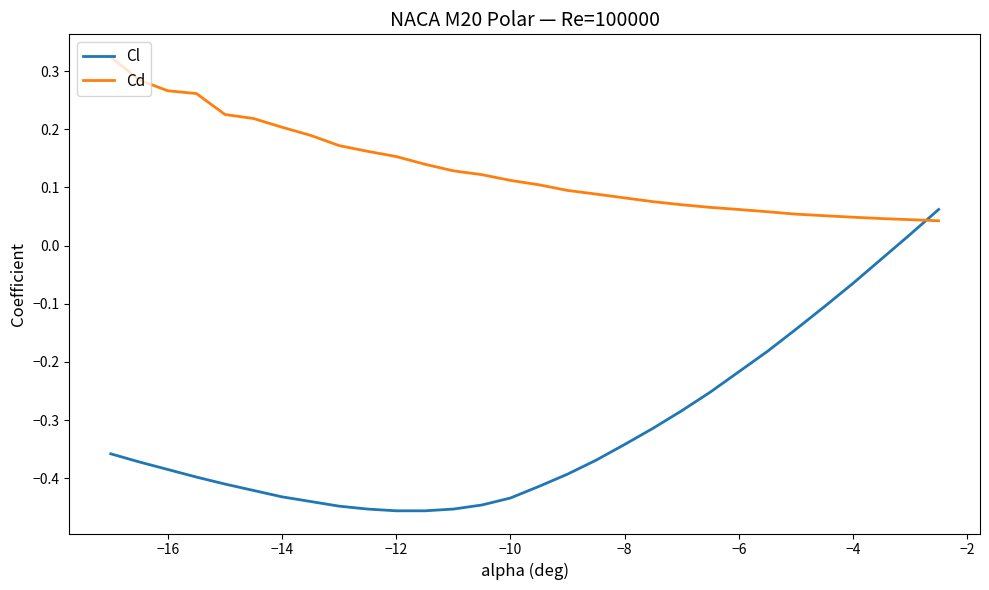

What is the difference between the maximum and minimum values in the Cl series?

0.5